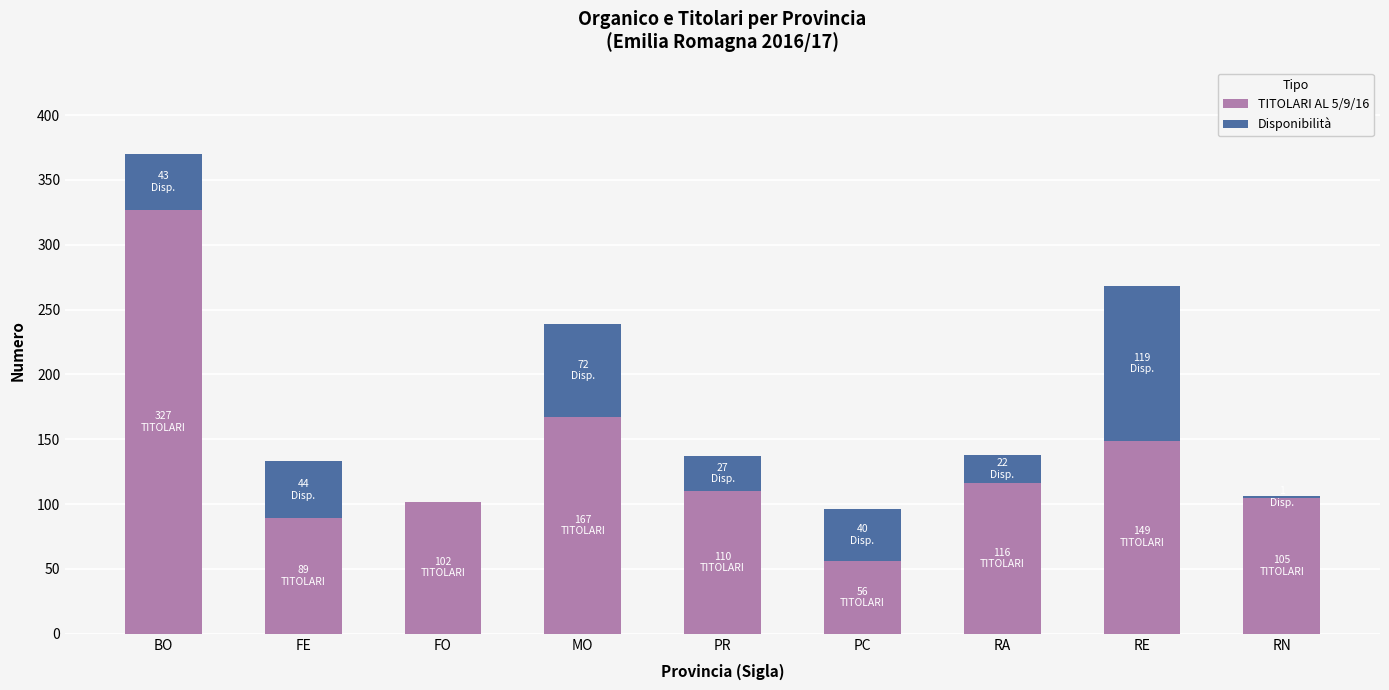

At which label does TITOLARI AL 5/9/16 reach its peak?

BO